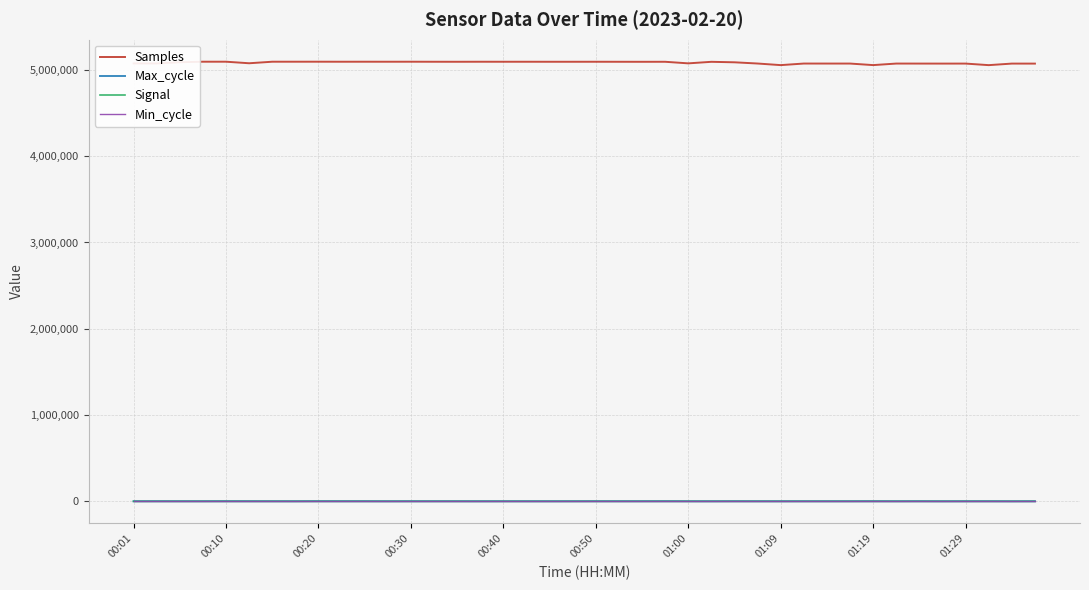

True or false: Min_cycle and Signal cross at least once.

False